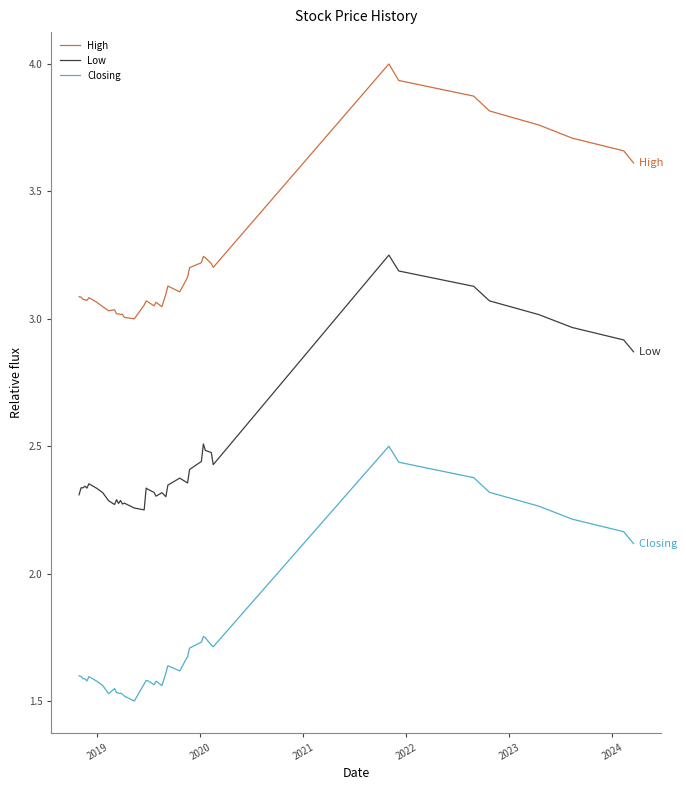

What is the difference between the maximum and minimum values in the High series?

1.0